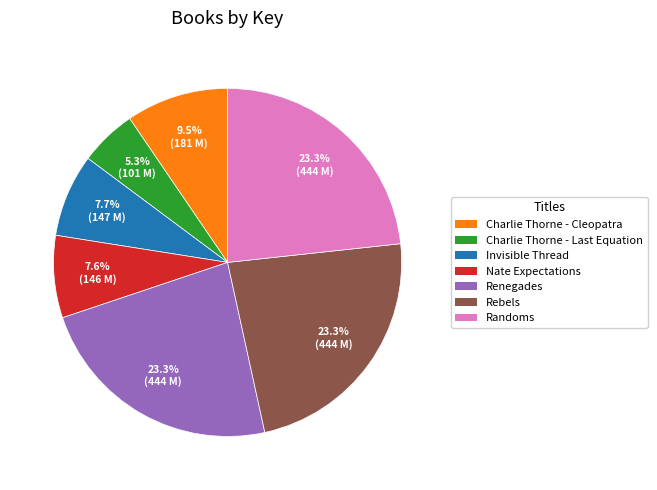

Between Invisible Thread and Renegades, which is larger?

Renegades